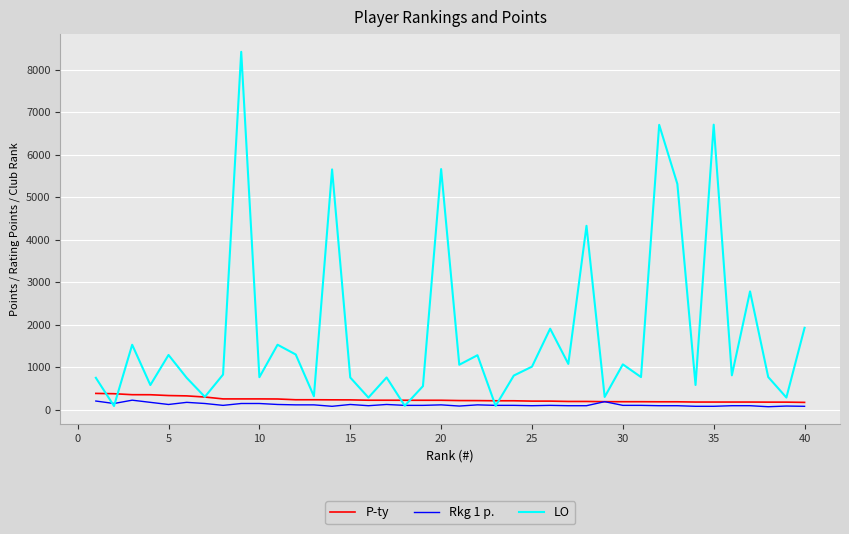

True or false: Rkg 1 p. has more than 0 points higher than both neighbors.

True